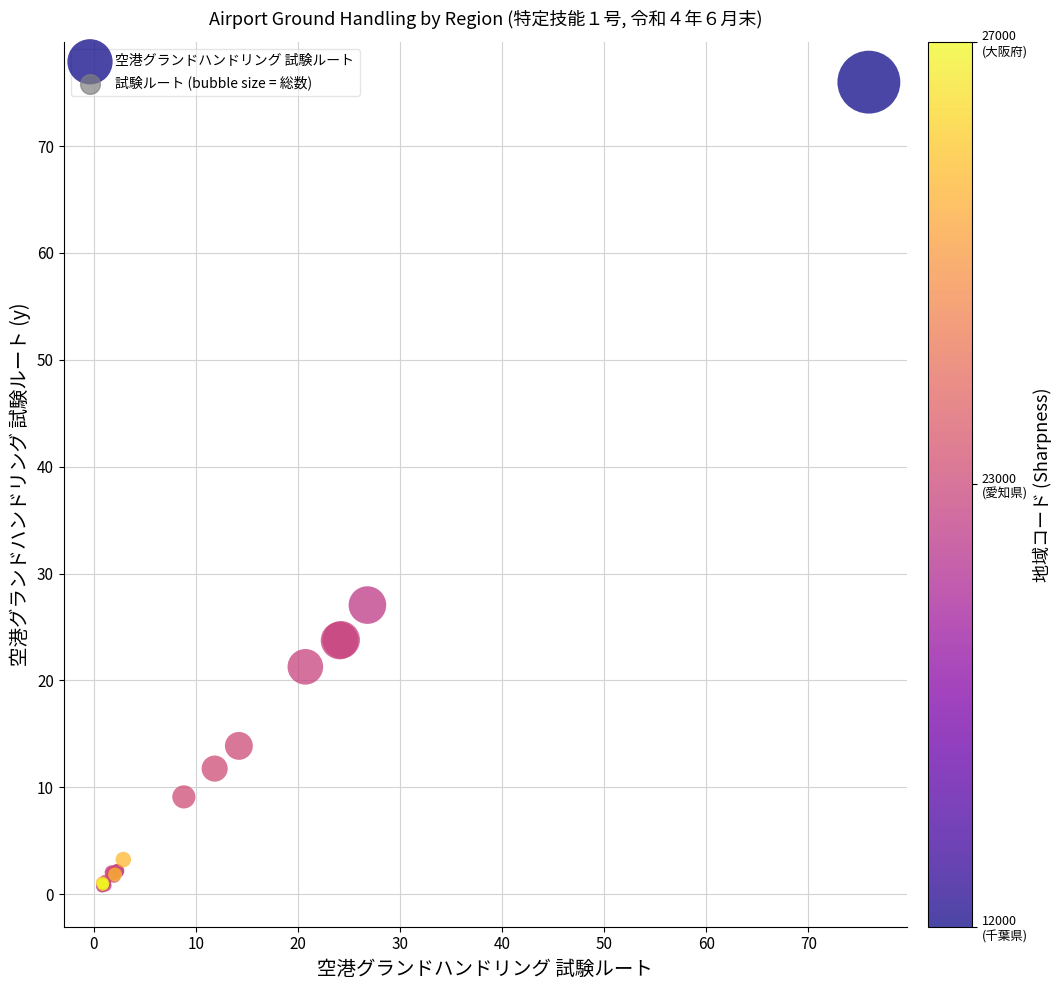

What Y value in the scatter plot is closest to 38?

27.1